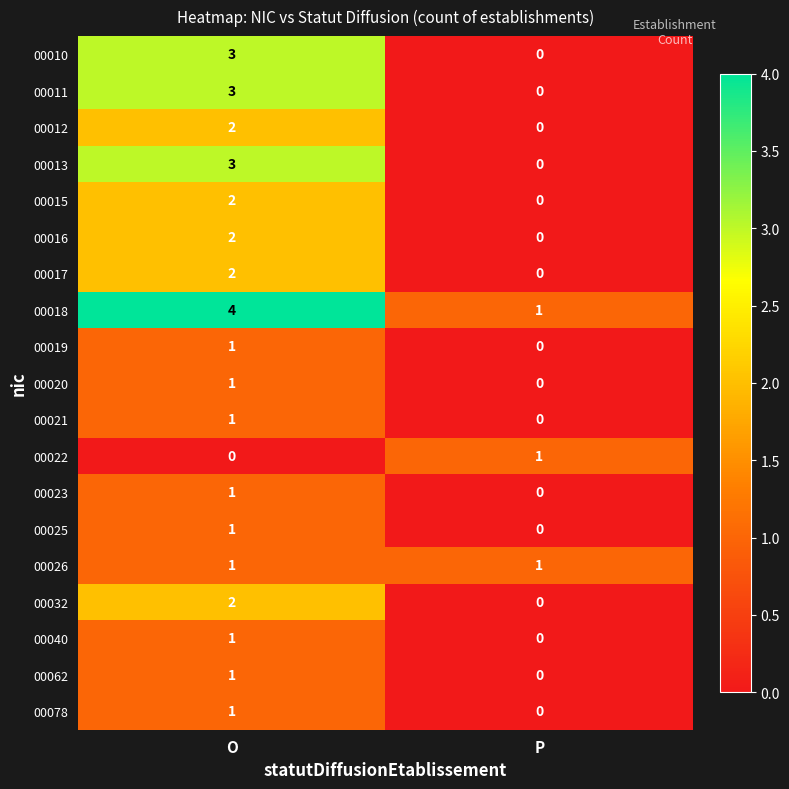

What is the maximum value shown in the chart?

4